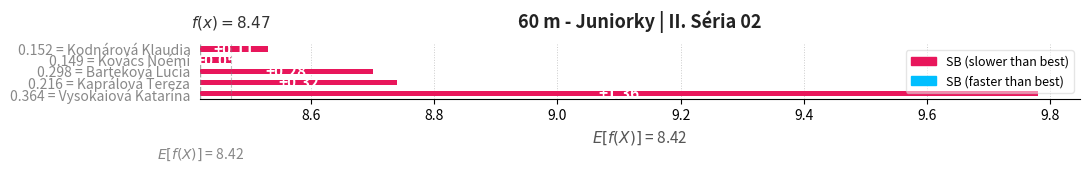

The value at 0.364 = Vysokaiová Katarína is 1.4. True or false?

True